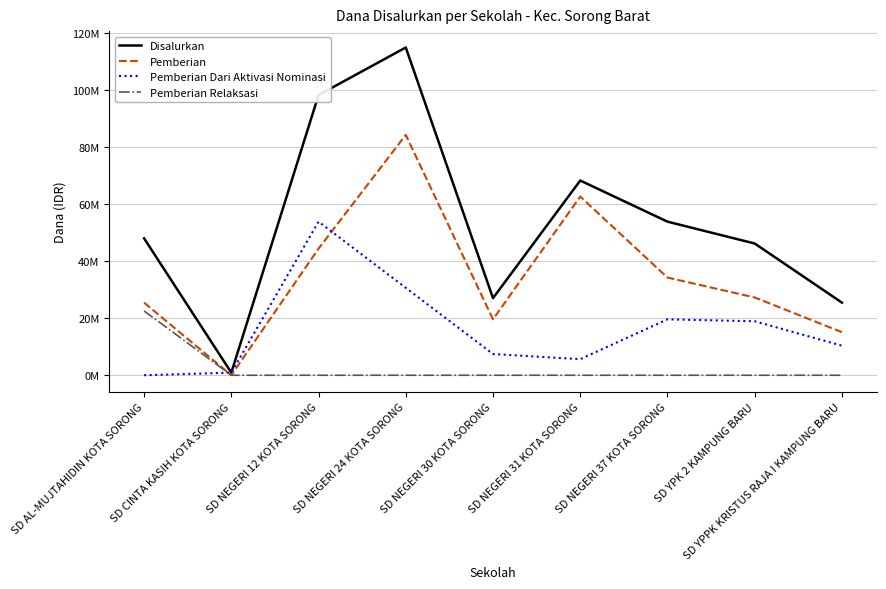

What are all the series names shown in the legend?

Disalurkan, Pemberian, Pemberian Dari Aktivasi Nominasi, Pemberian Relaksasi